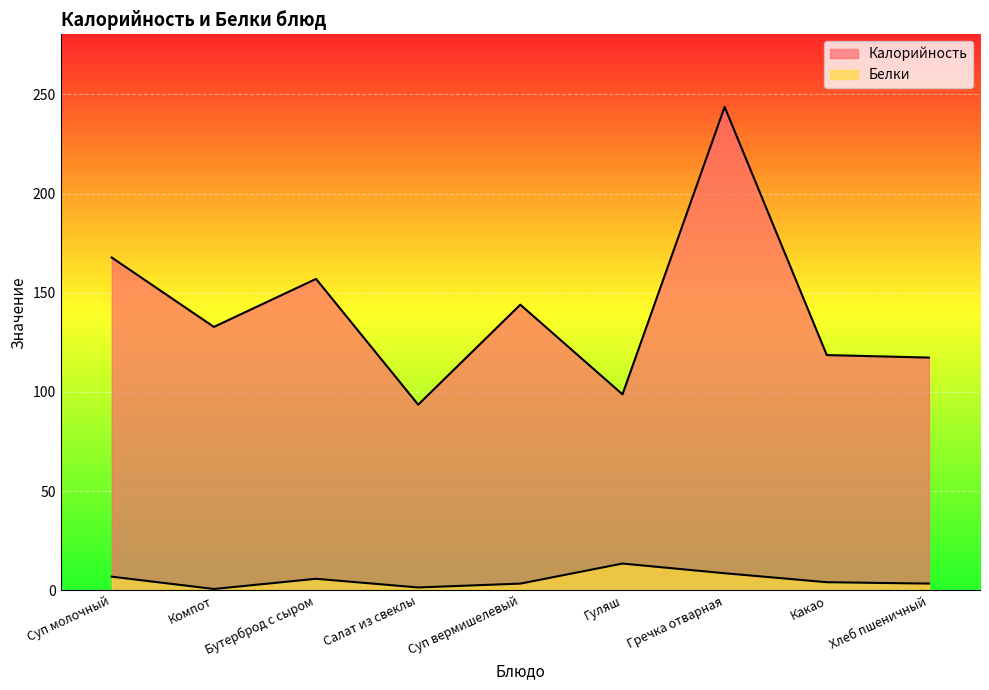

True or false: Белки has more than 0 interior local peaks.

True